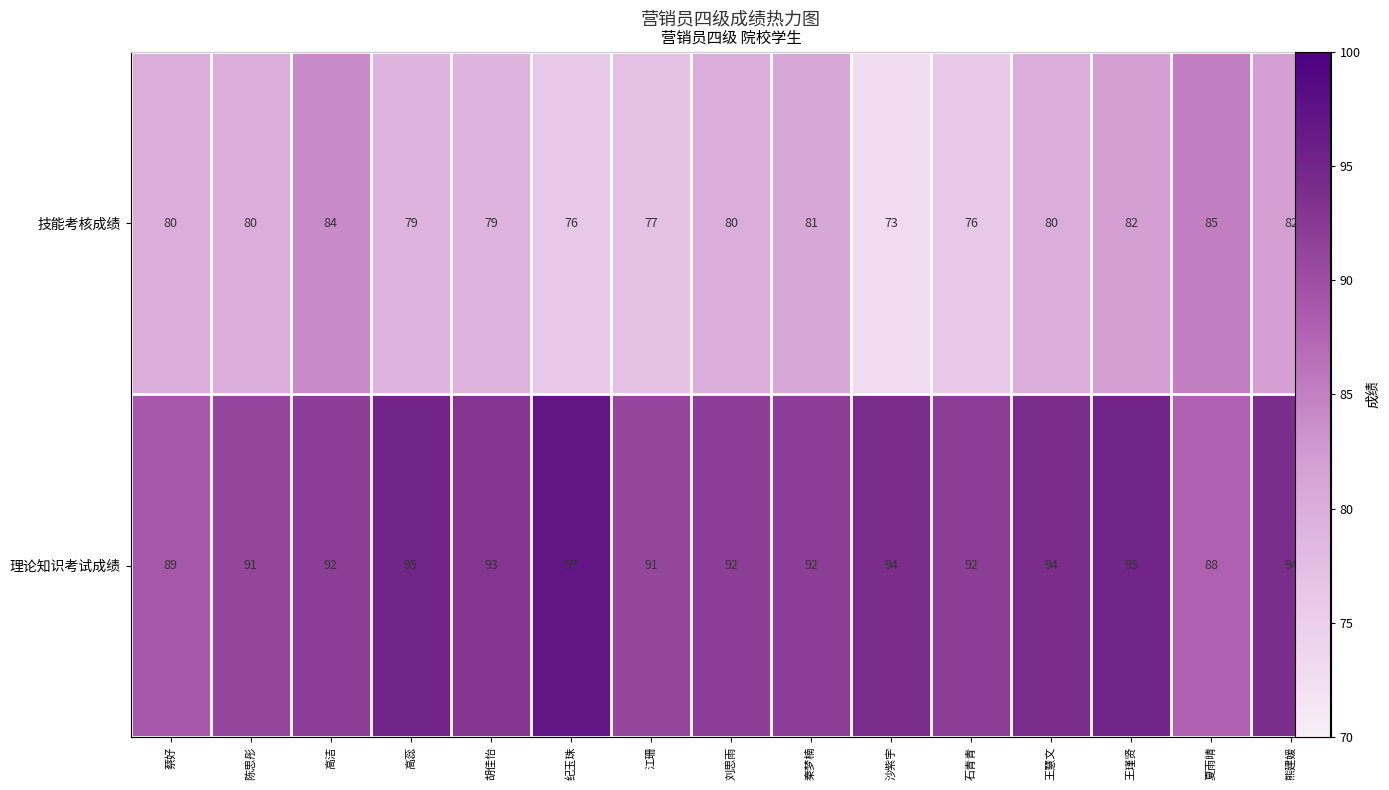

Count the 理论知识考试成绩 values in the range 91 to 94.

10